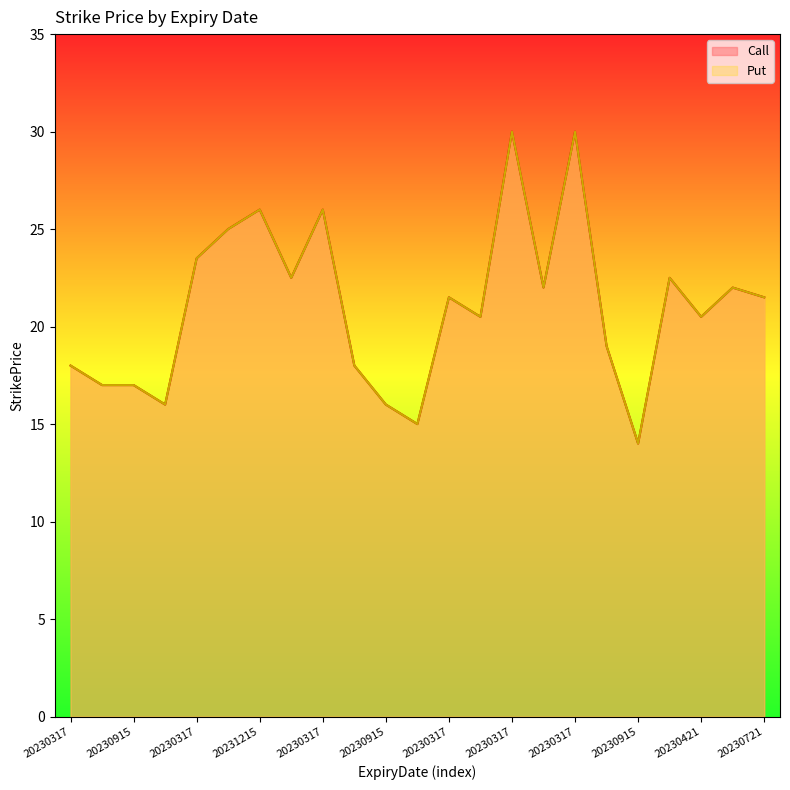

At how many categories does at least one series exceed 17?

17